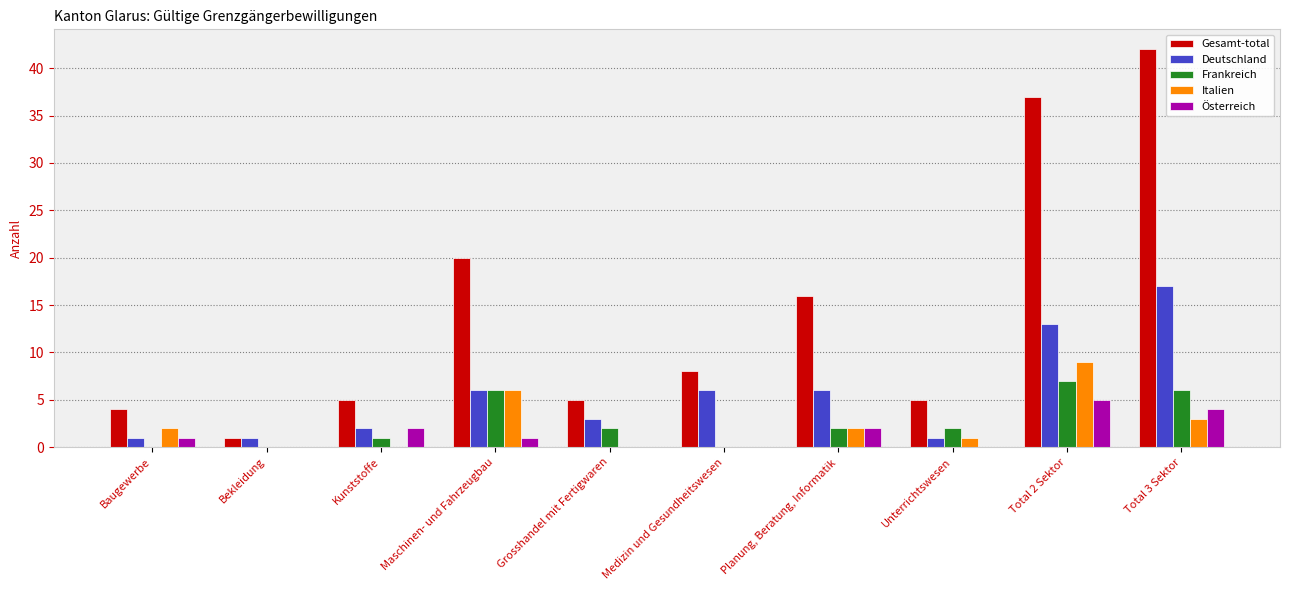

The Gesamt-total series shows 13 at Total 3 Sektor. True or false?

False